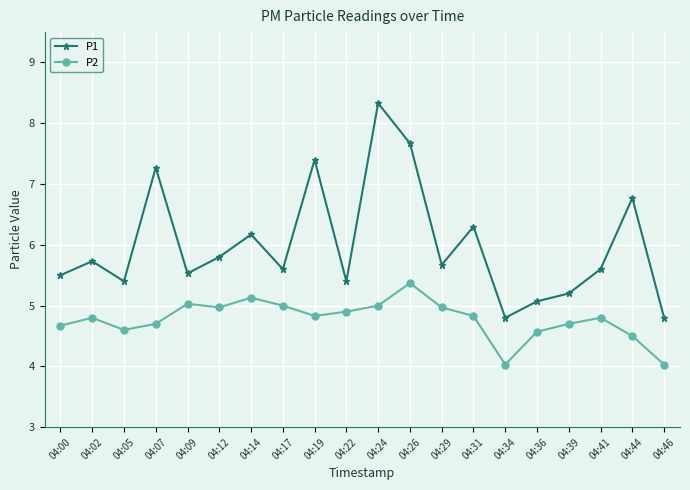

Reading left to right, what are all the values shown in this chart?

P1: 5.5	5.7	5.4	7.3	5.5	5.8	6.2	5.6	7.4	5.4	8.3	7.7	5.7	6.3	4.8	5.1	5.2	5.6	6.8	4.8
P2: 4.7	4.8	4.6	4.7	5.0	5.0	5.1	5.0	4.8	4.9	5.0	5.4	5.0	4.8	4.0	4.6	4.7	4.8	4.5	4.0